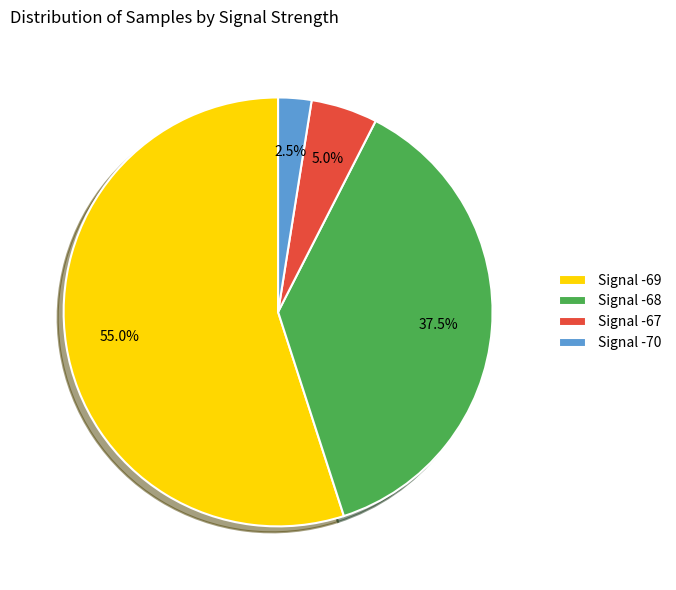

Which slice is the smallest?

Signal -70